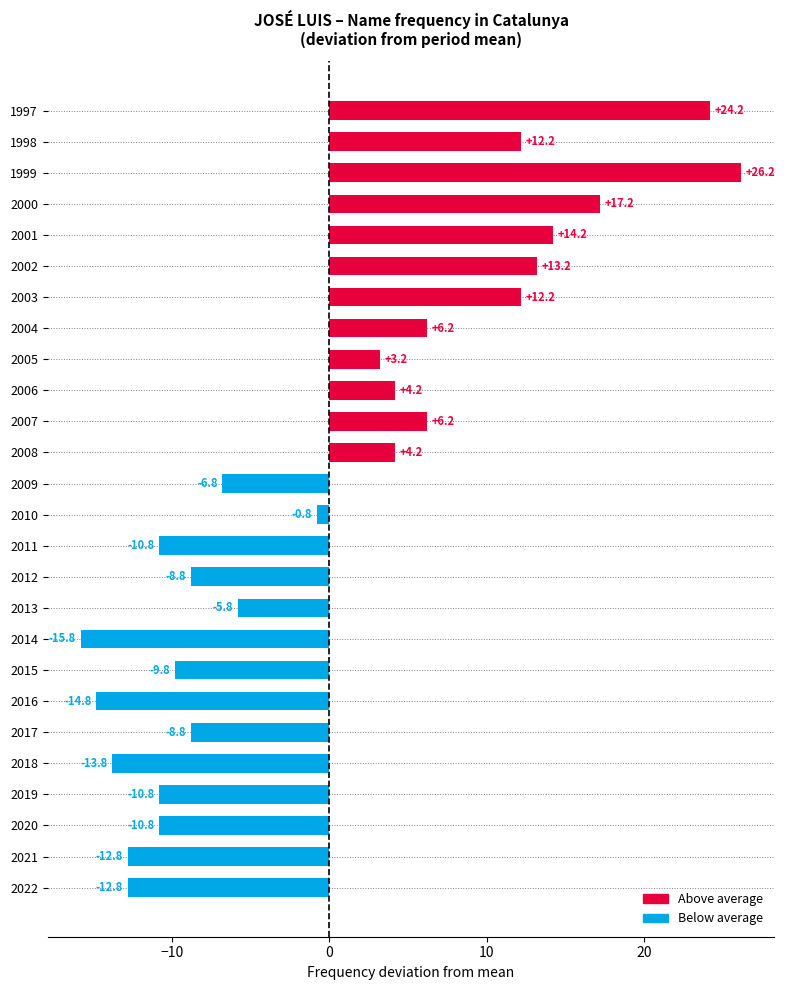

At which category does the chart reach its peak across all series?

1999